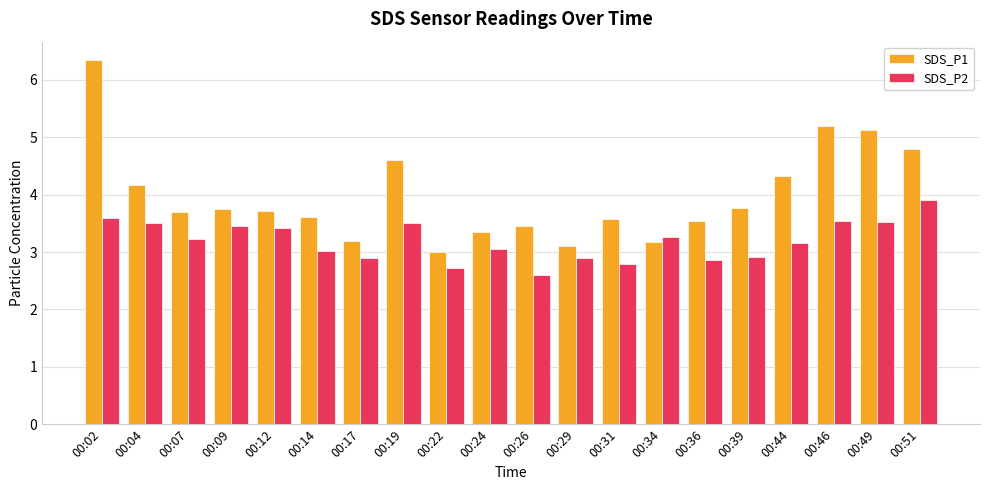

What is the value of the SDS_P2 bar at the 1st from the left?

3.6